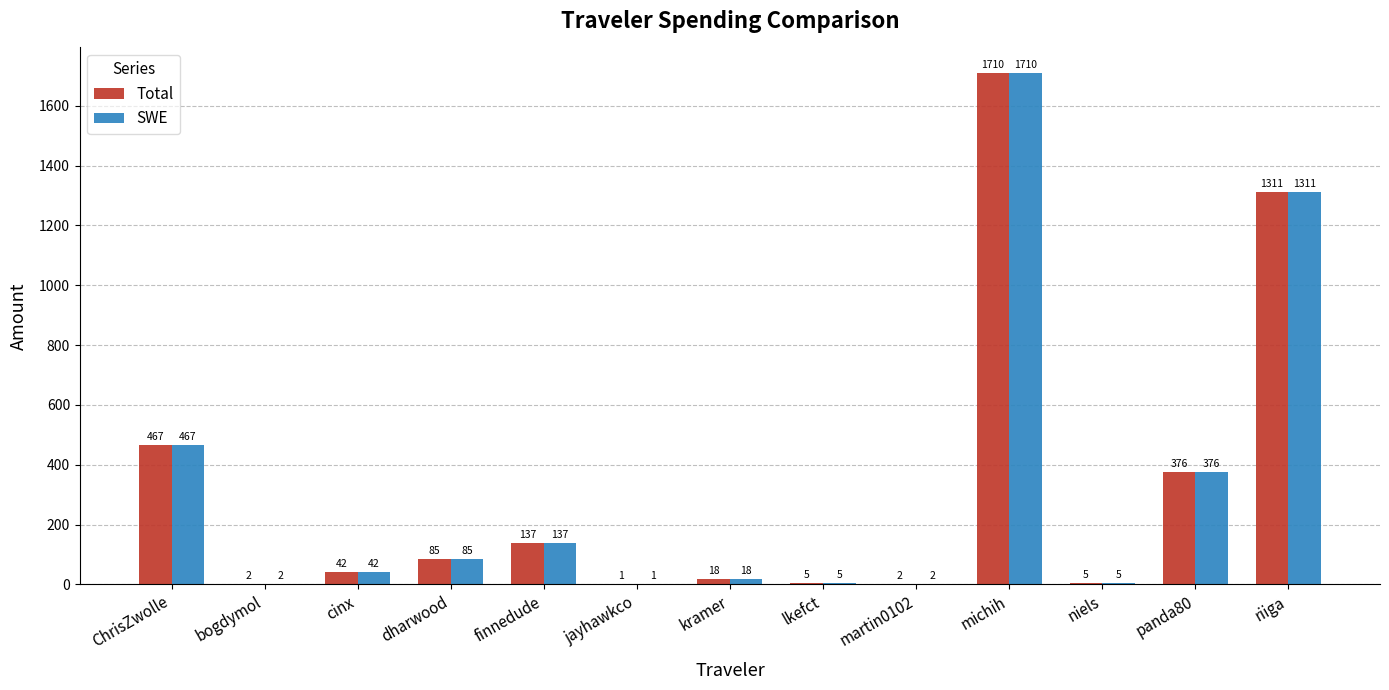

Which category has the highest value in the Total series?

michih